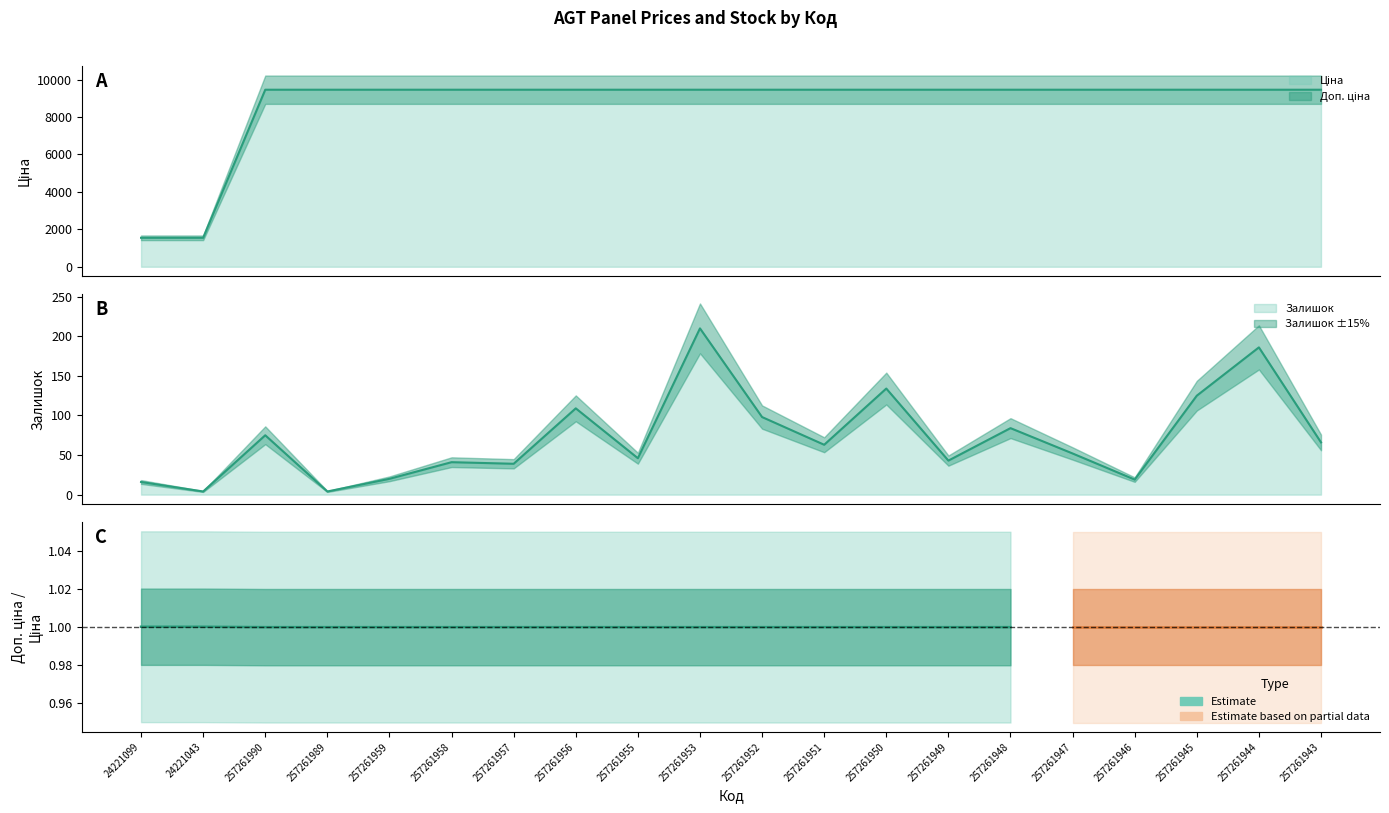

How many lines are shown in the chart?

2